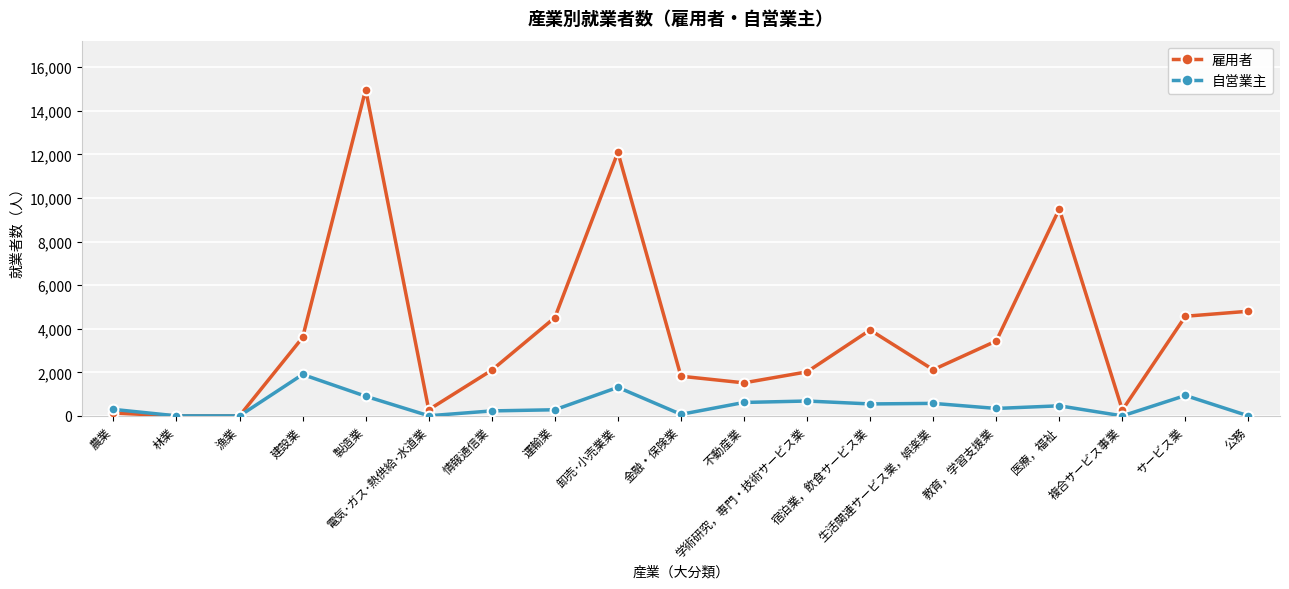

Which category has the highest value in the 雇用者 series?

製造業